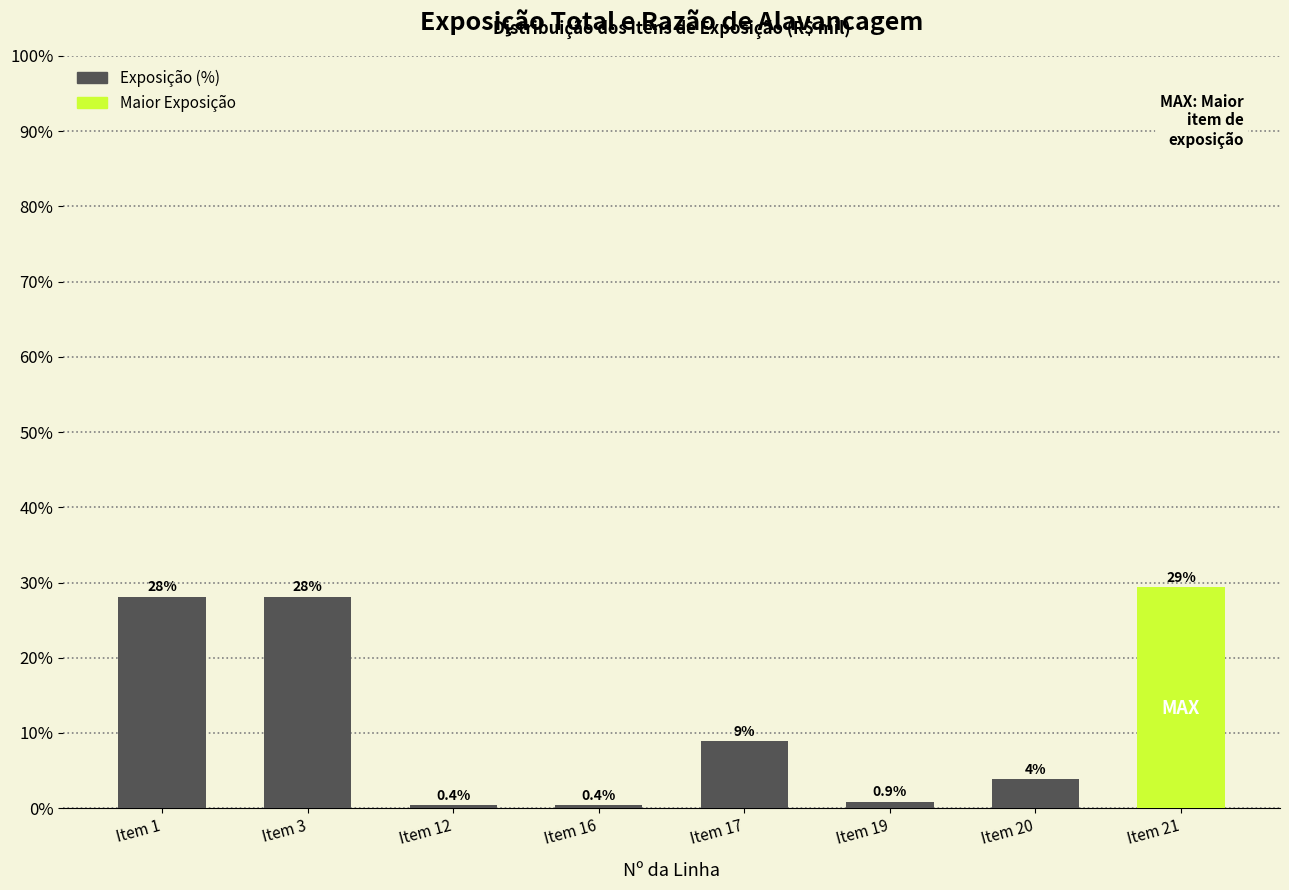

What is the value of the 4th bar from the left?

0.4